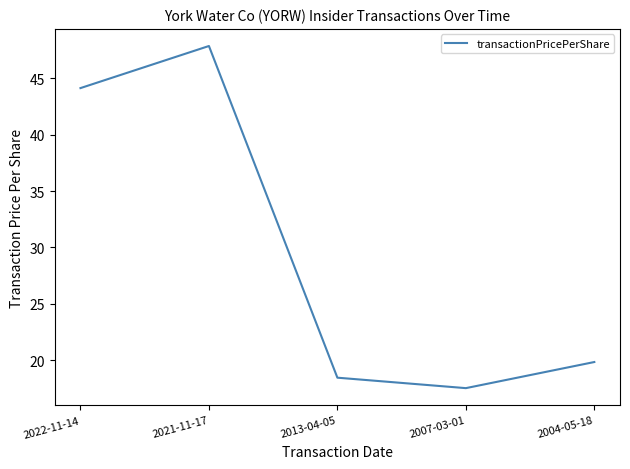

How many values are below 19?

2